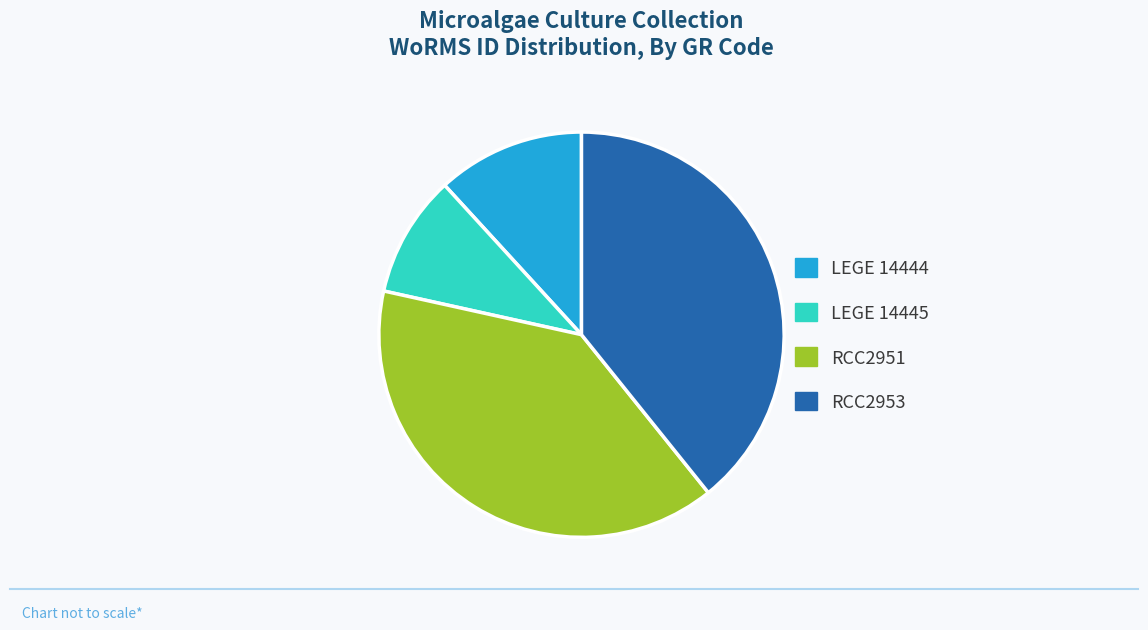

Approximately how many times larger is the value at LEGE 14445 compared to LEGE 14444?

0.8